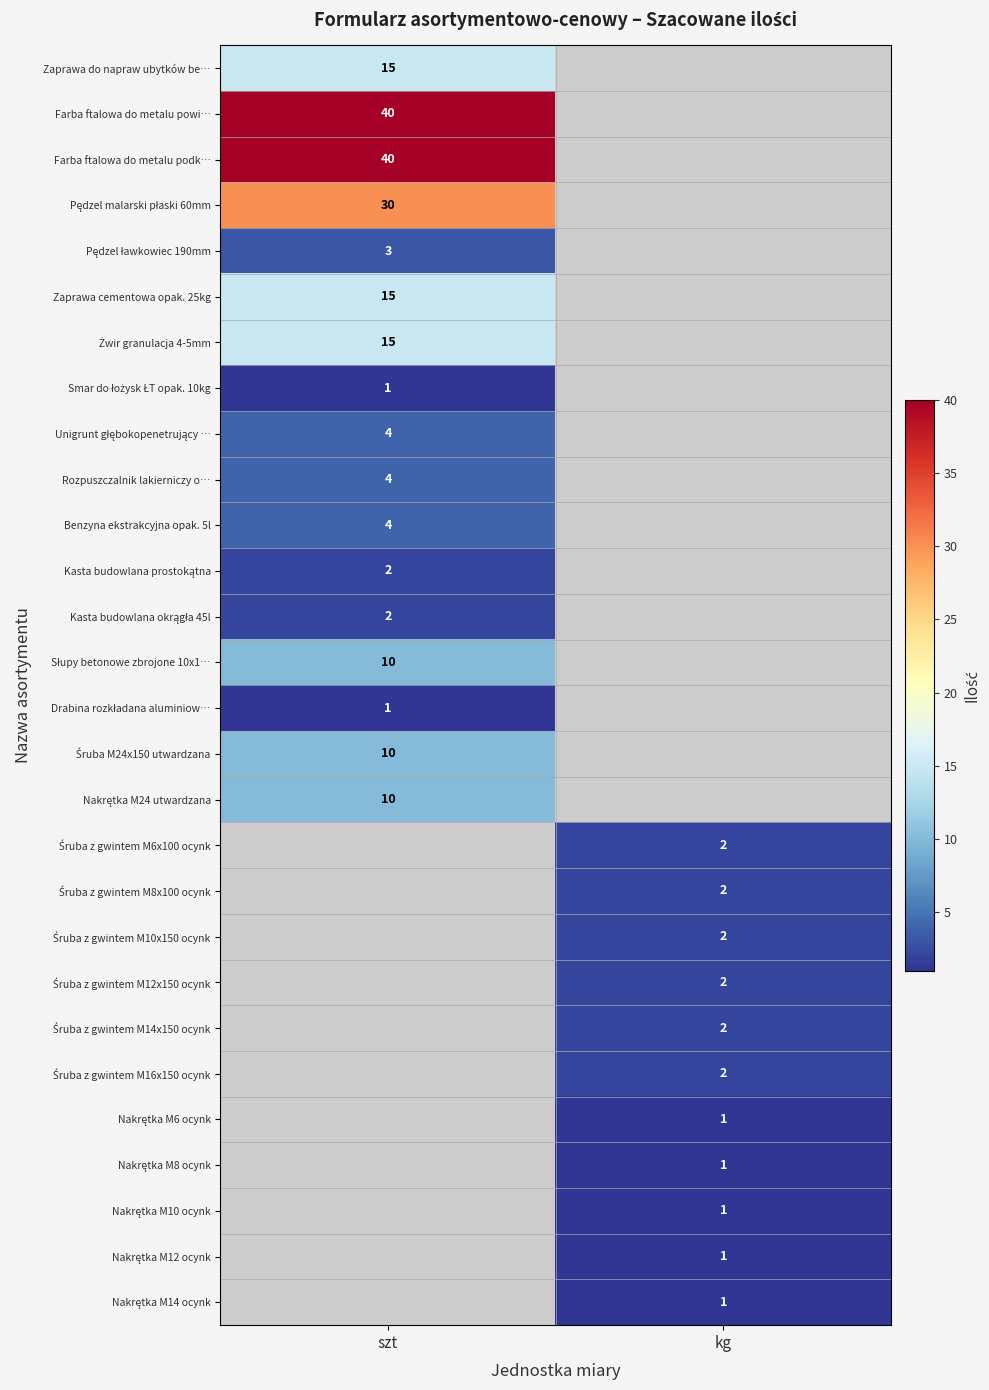

What is the spread (max minus min) of values at szt?

39.0